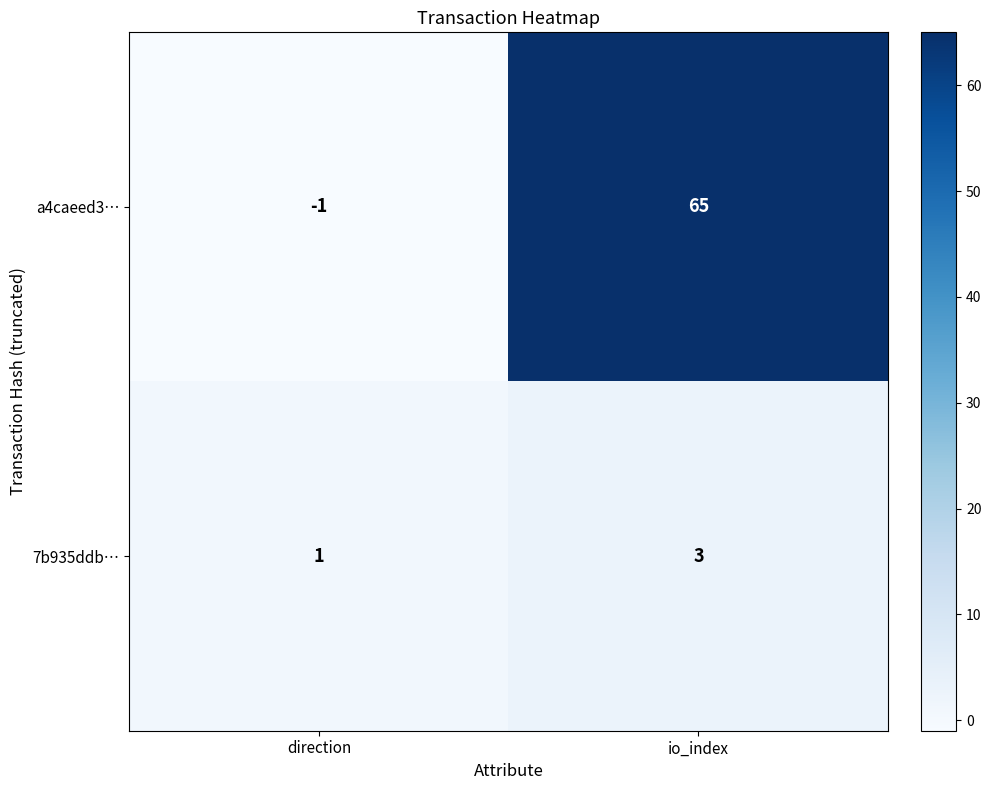

What is the difference between the maximum and minimum values in the a4caeed3… series?

66